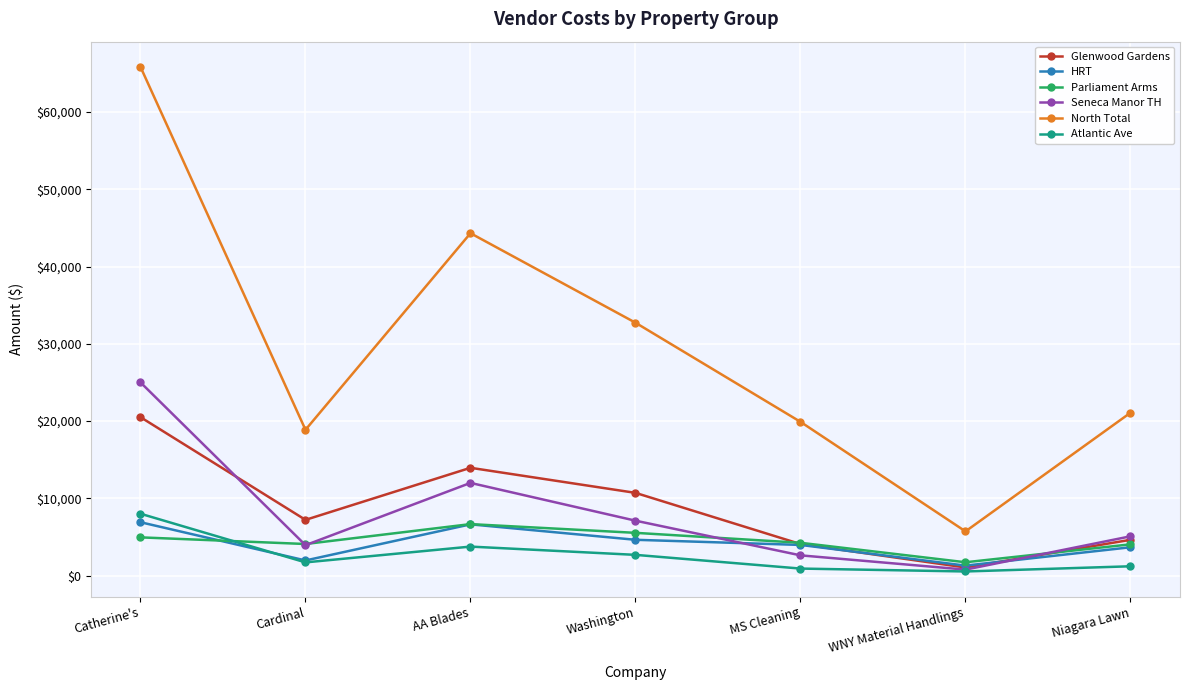

What is the spread (max minus min) of values at Cardinal?

17165.0